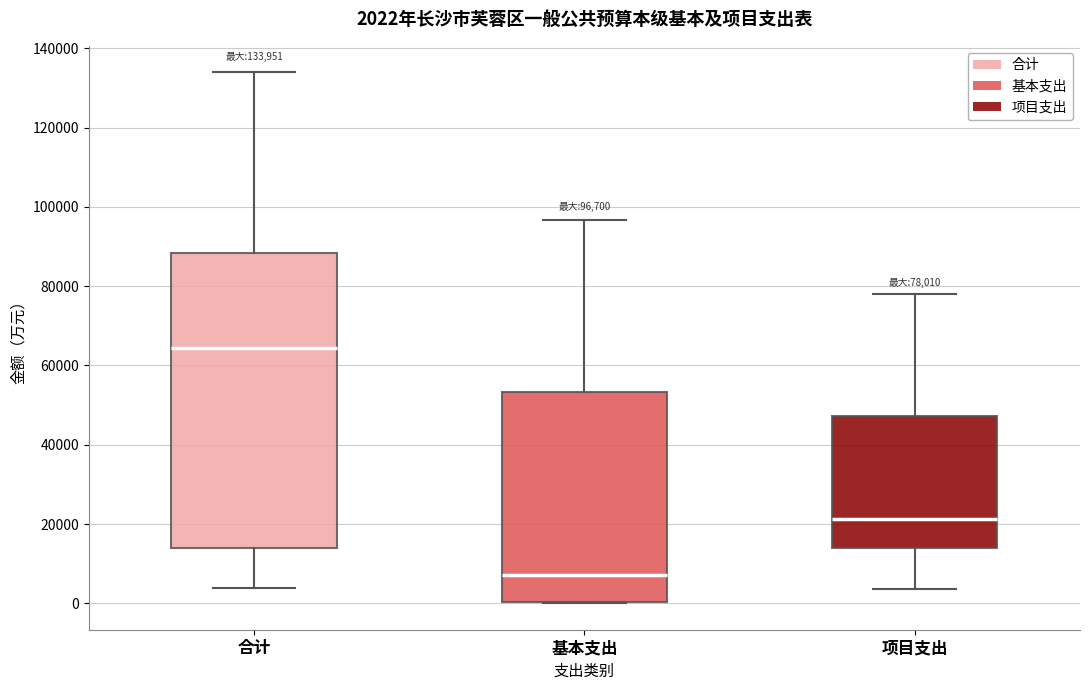

Which box's median line is the lowest?

基本支出